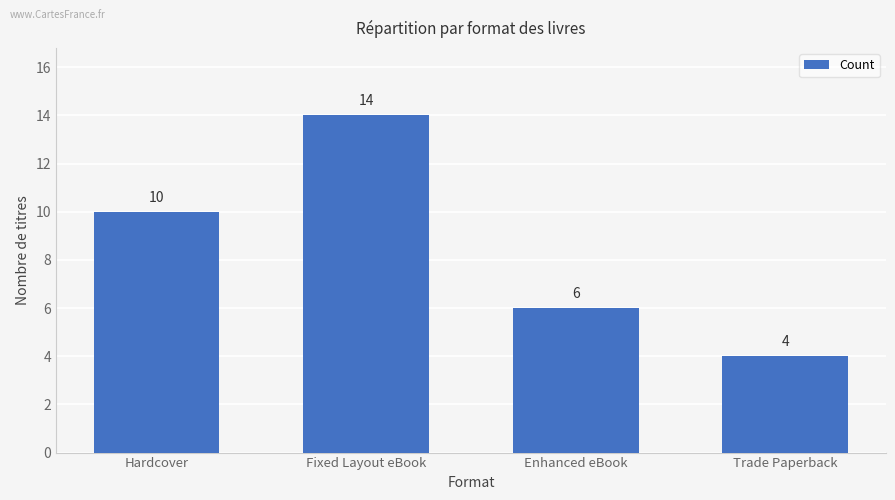

True or false: the data shows 8 at Enhanced eBook.

False